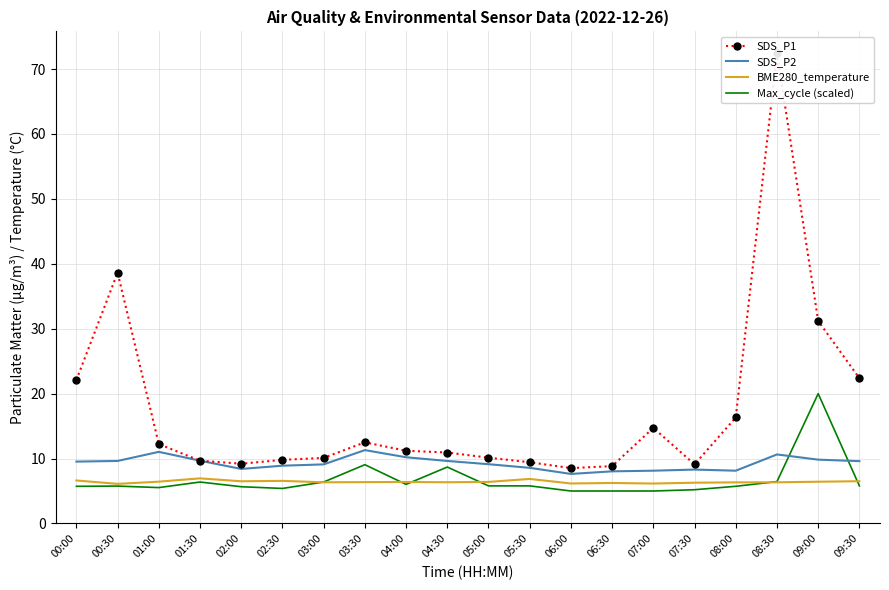

True or false: SDS_P2 and SDS_P1 intersect in this chart.

False